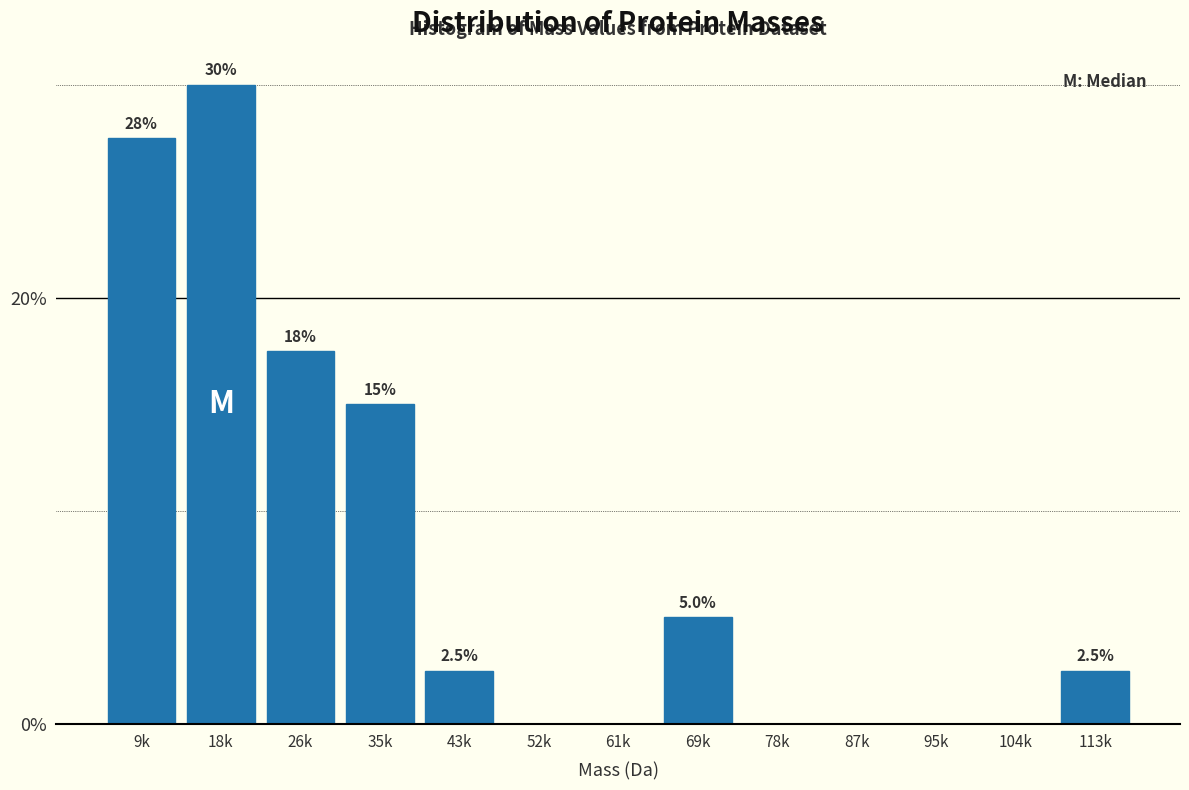

Reading left to right, extract all data points from this chart.

9k=27.5	18k=30.0	26k=17.5	35k=15.0	43k=2.5	52k=0.0	61k=0.0	69k=5.0	78k=0.0	87k=0.0	95k=0.0	104k=0.0	113k=2.5